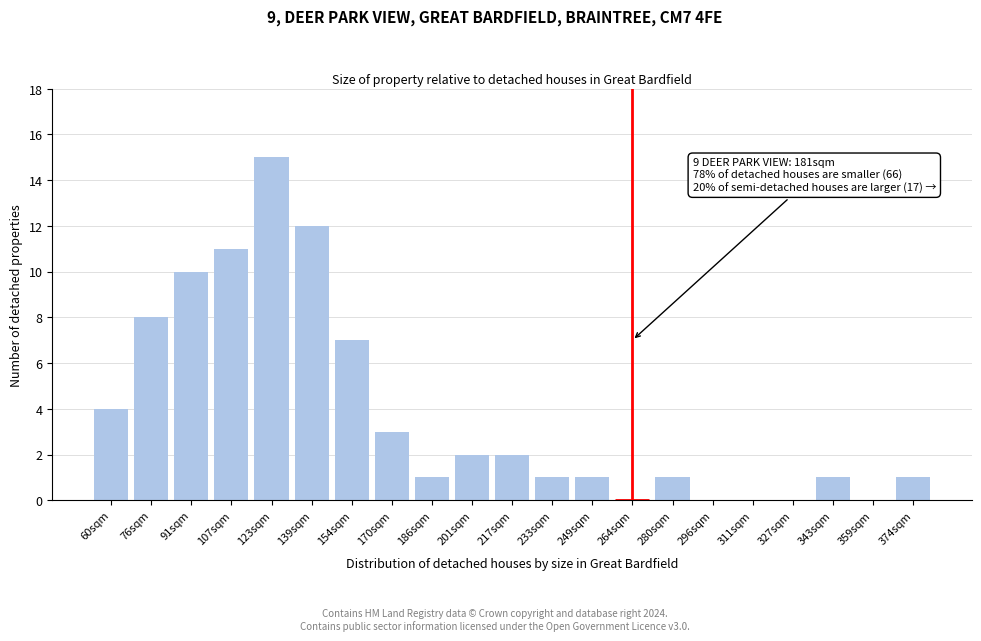

Reading right to left, transcribe all the data shown in this chart.

374sqm=1	359sqm=0	343sqm=1	327sqm=0	311sqm=0	296sqm=0	280sqm=1	264sqm=0	249sqm=1	233sqm=1	217sqm=2	201sqm=2	186sqm=1	170sqm=3	154sqm=7	139sqm=12	123sqm=15	107sqm=11	91sqm=10	76sqm=8	60sqm=4